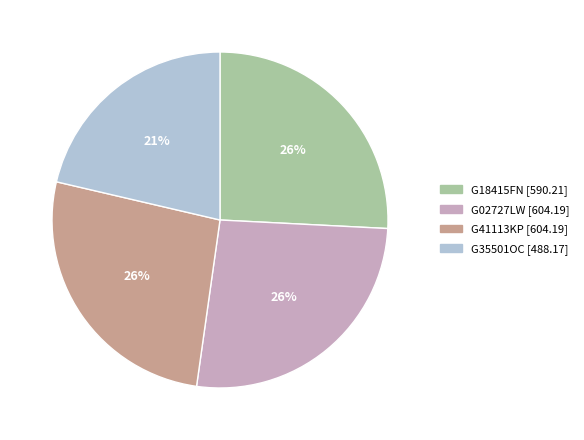

To the nearest percent, what is the difference between the largest and smallest slice percentages?

5%